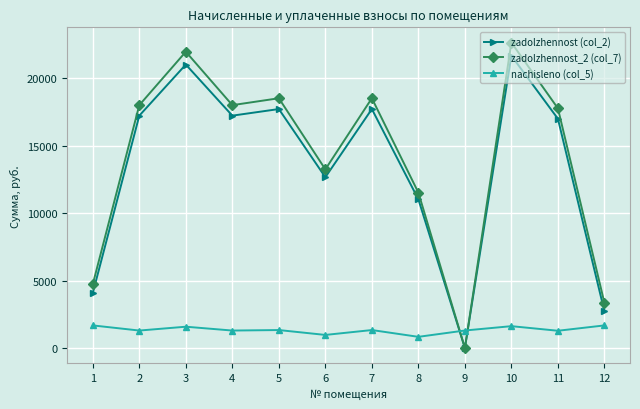

Rank the series by their maximum value, from highest to lowest.

zadolzhennost_2 (col_7), zadolzhennost (col_2), nachisleno (col_5)